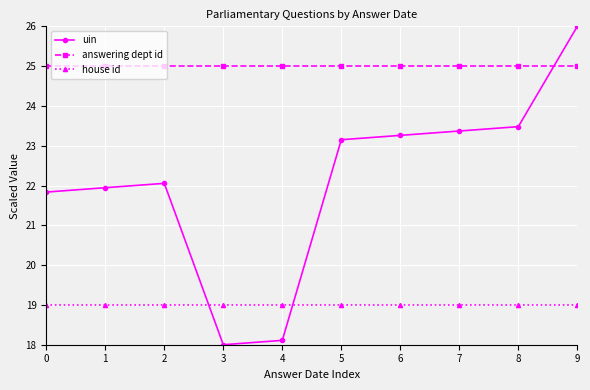

Is it true that house id equals 19.0 at 3?

True